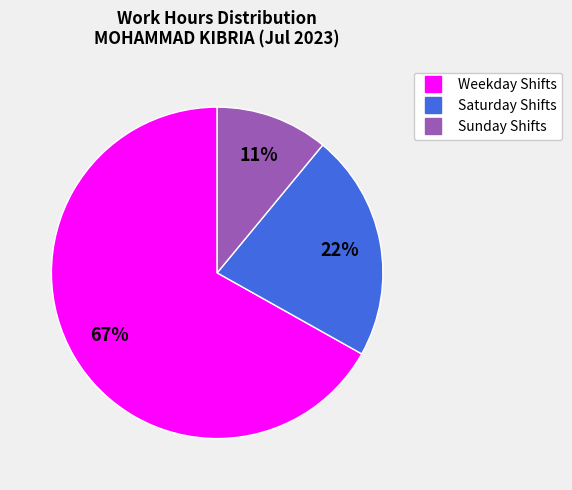

Is there a majority slice in this chart?

Yes